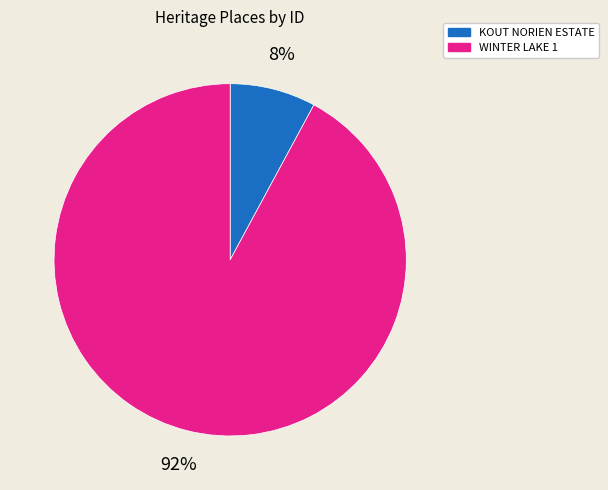

Which category has the smallest portion of the pie?

KOUT NORIEN ESTATE